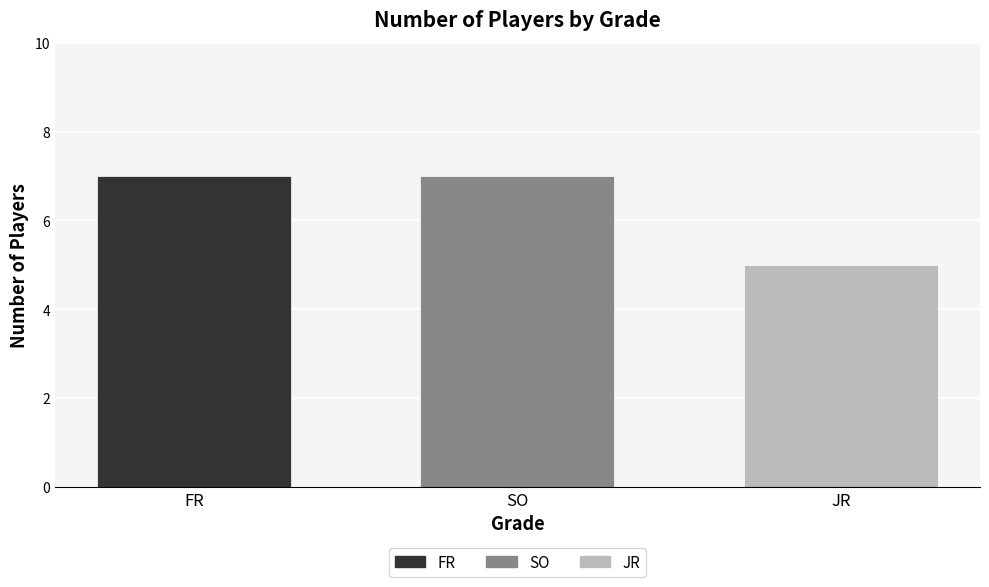

Approximately how many times larger is the value at JR compared to FR?

0.7